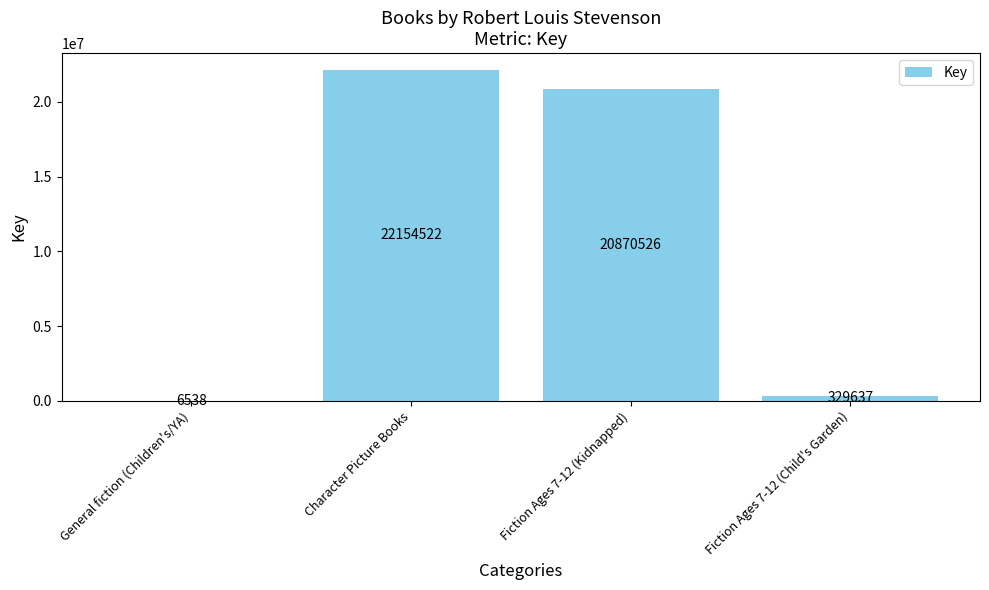

What is the maximum value shown in the chart?

22154522